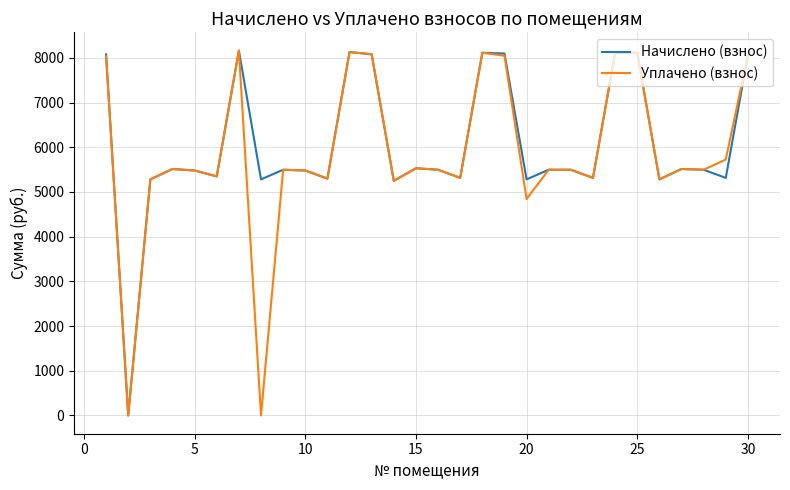

How many lines are shown in the chart?

2